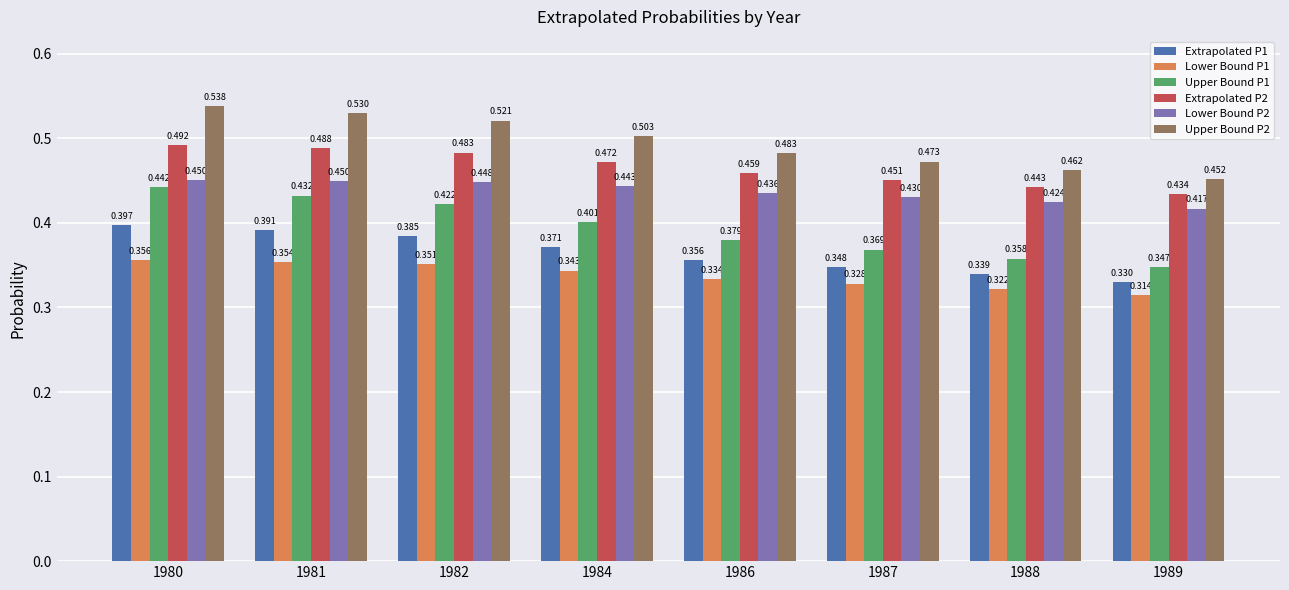

Is the value of Upper Bound P2 at 1986 greater than the value of Lower Bound P1 at 1980?

Yes